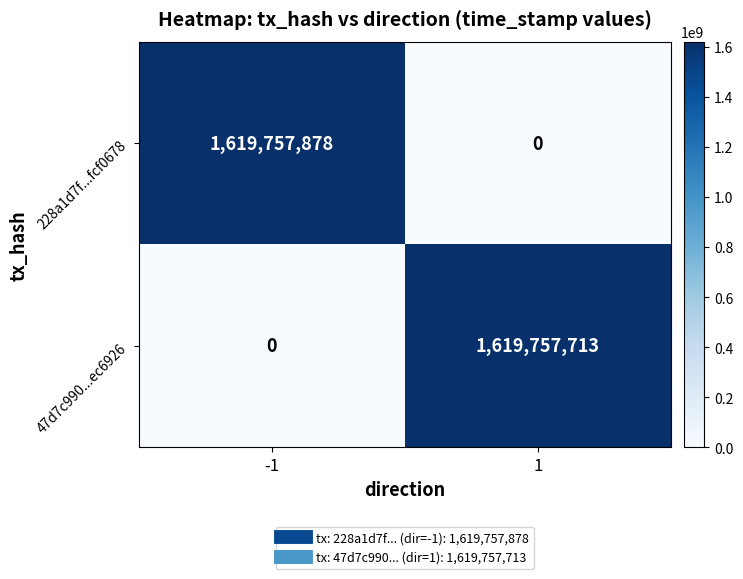

Reading left to right, list all the values displayed in this chart.

228a1d7f...fcf0678: -1=1619757878	1=0
47d7c990...ec6926: -1=0	1=1619757713